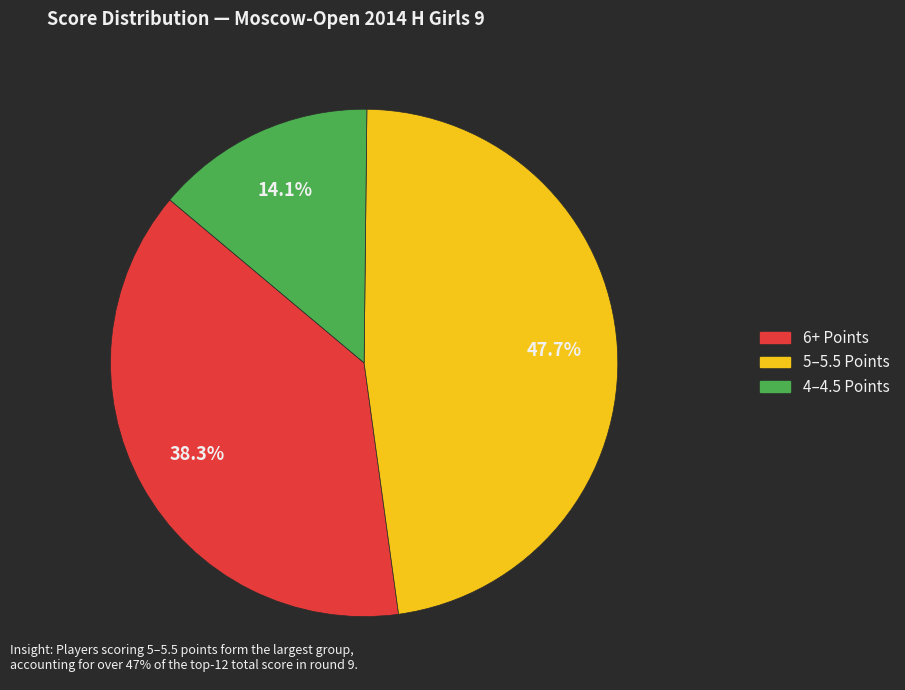

Does any single category account for the majority?

No